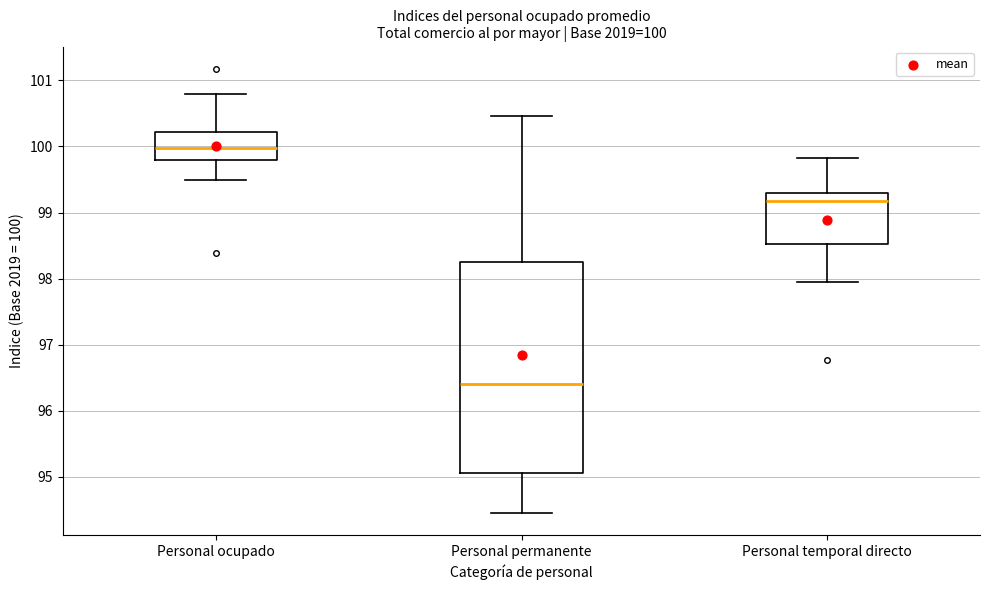

Comparing the boxes themselves (not the whiskers), which one is the tallest?

Personal permanente